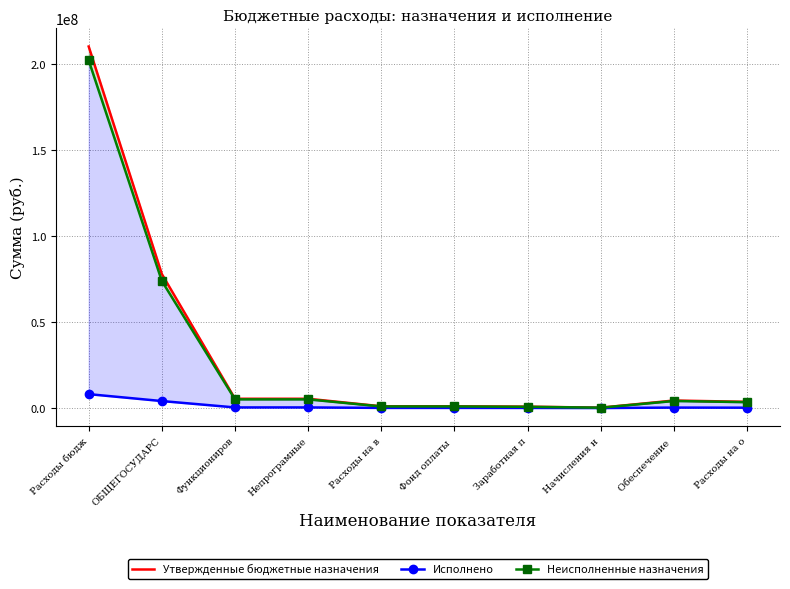

Which series has the largest range (max minus min)?

Утвержденные бюджетные назначения